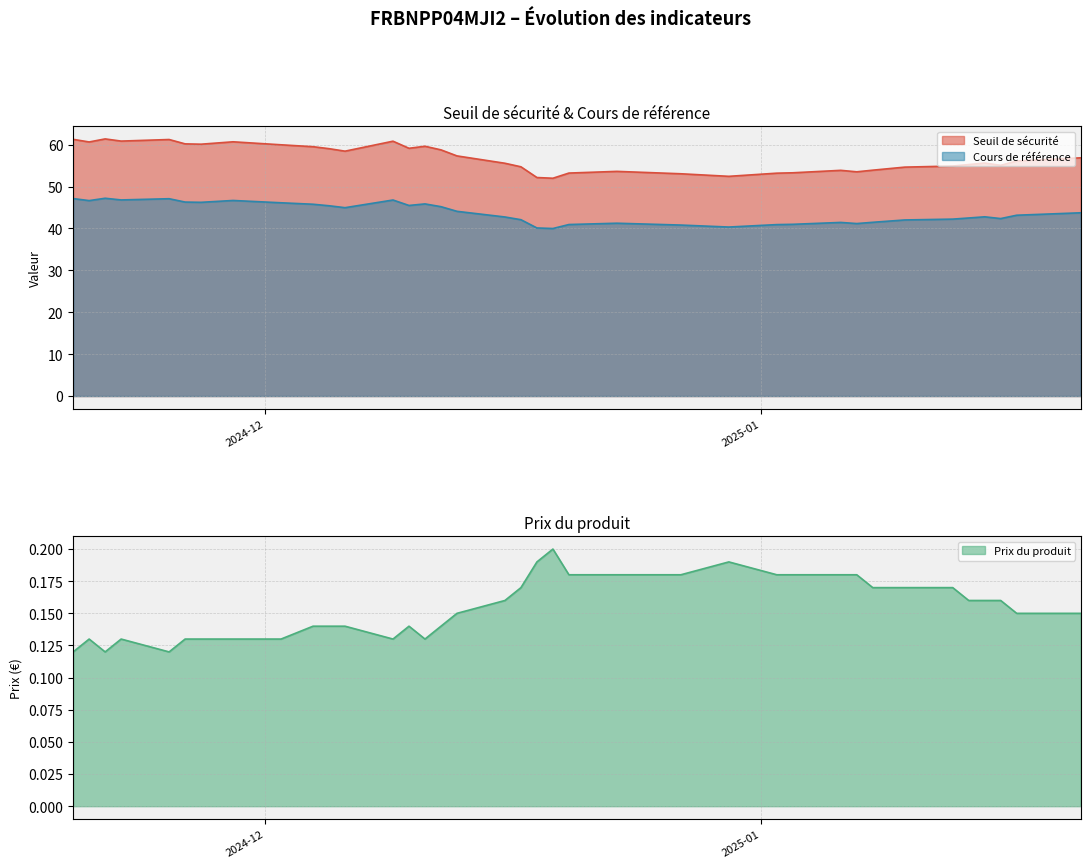

Which has a higher value, 2025-01-08 or 2024-12-02?

2024-12-02